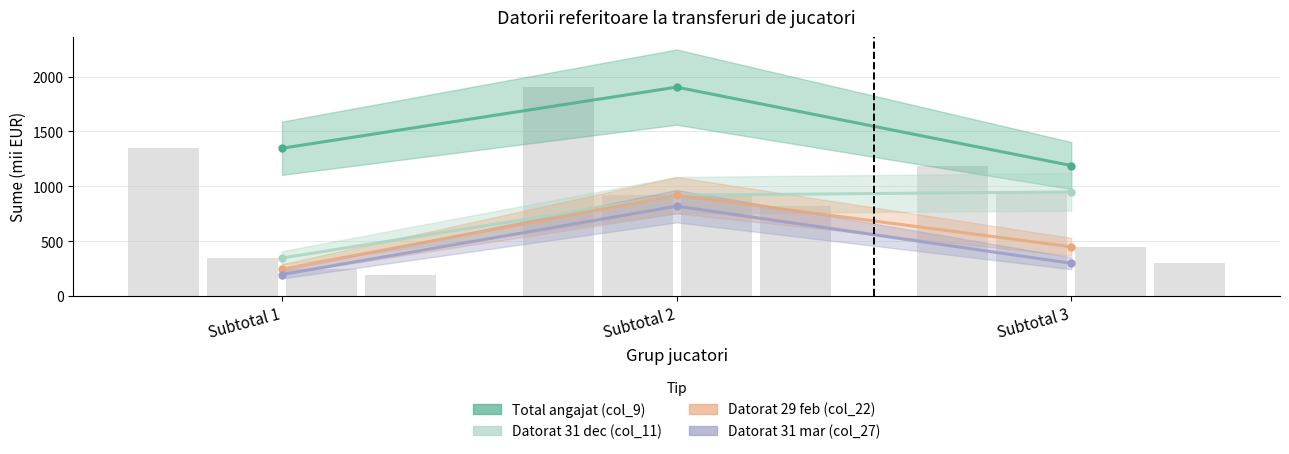

Where does the Suma totala datorata la 31 dec (col_11) series first go above 920?

Subtotal 3